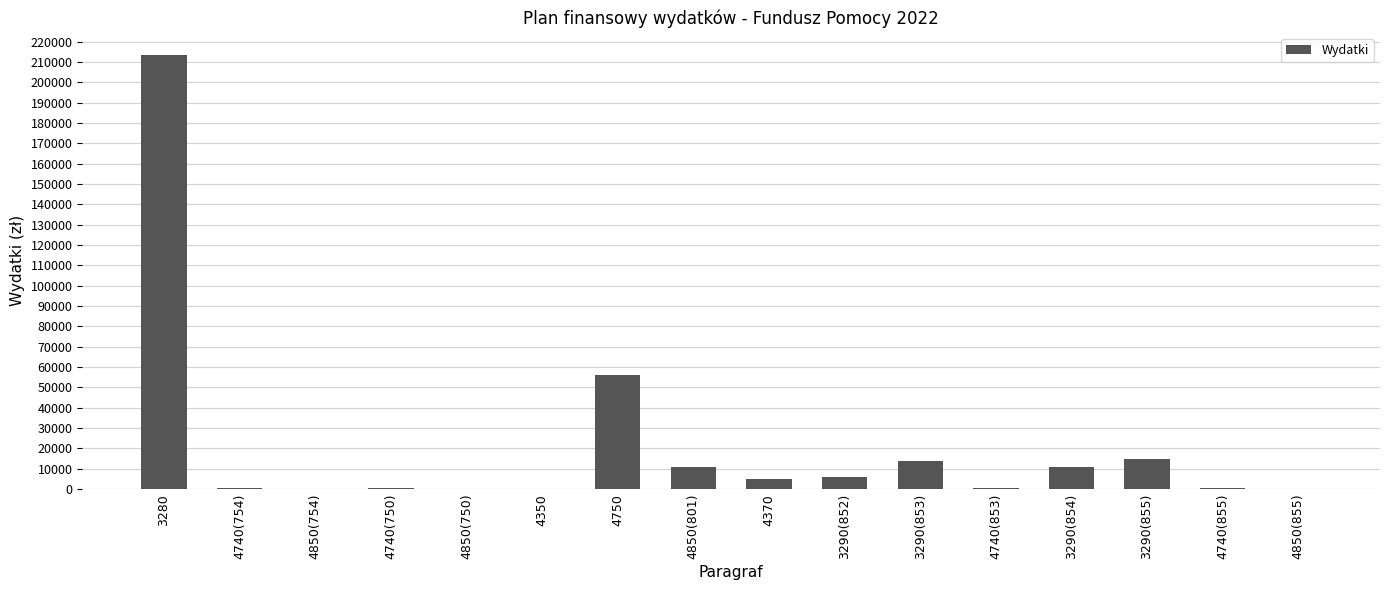

What is the maximum value shown in the chart?

213600.0